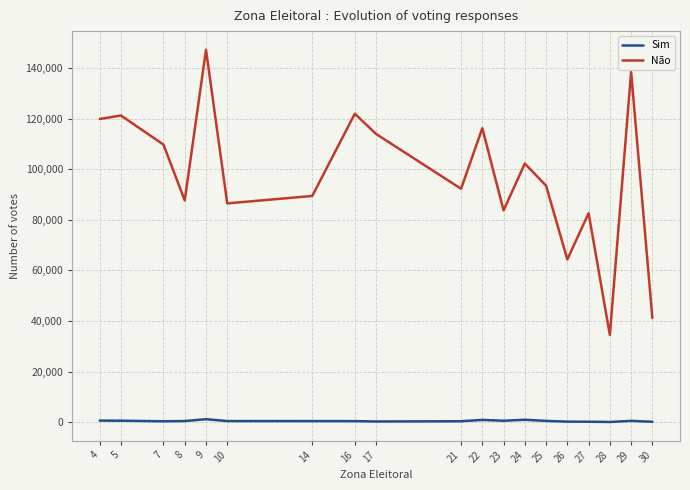

True or false: Sim and Não intersect in this chart.

False